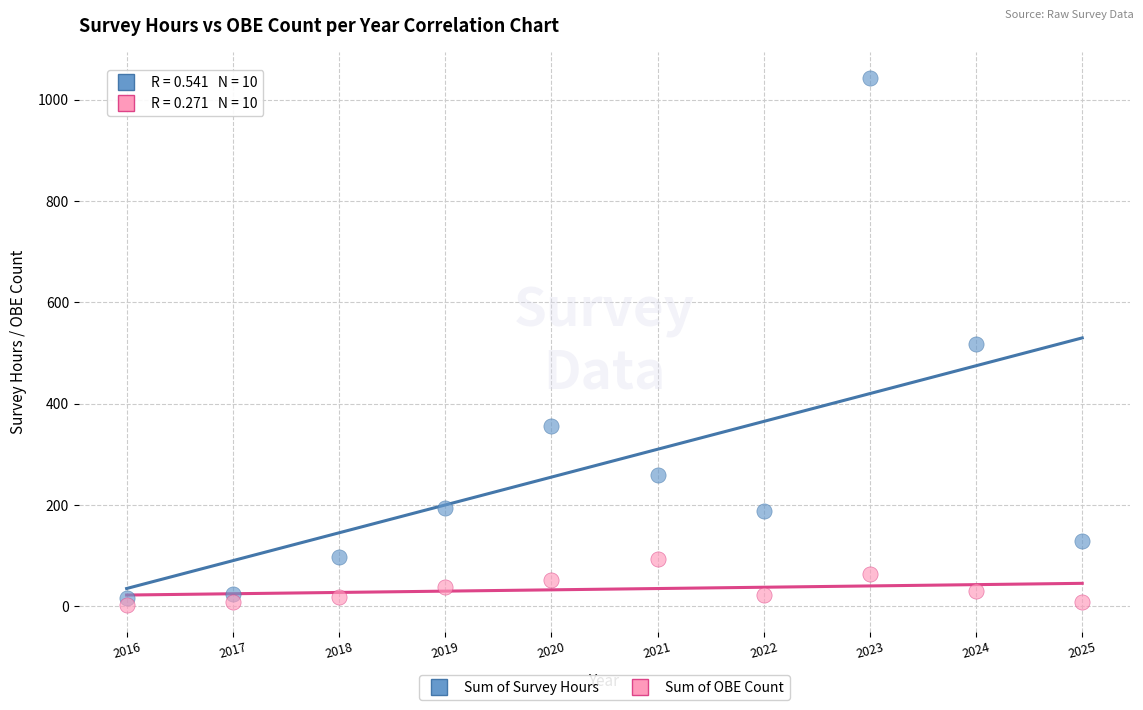

Across all data points, what is the range of X values (max minus min)?

9.0